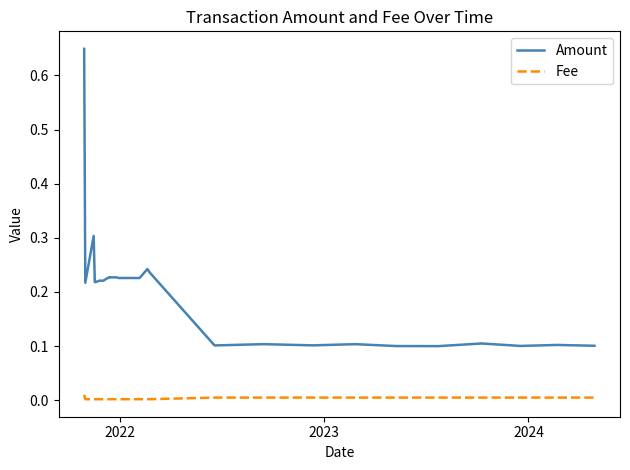

Which category has the lowest value in the Fee series?

2022